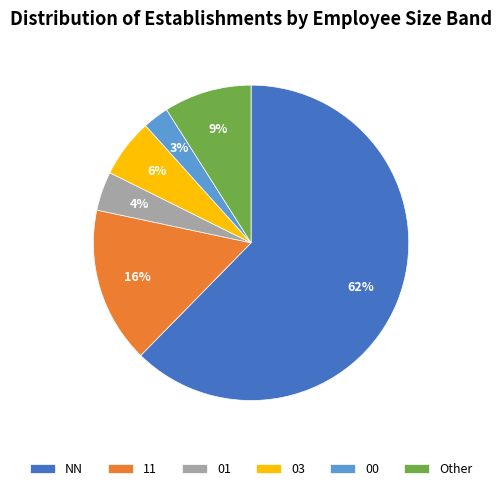

What is the smallest slice in the pie chart?

00